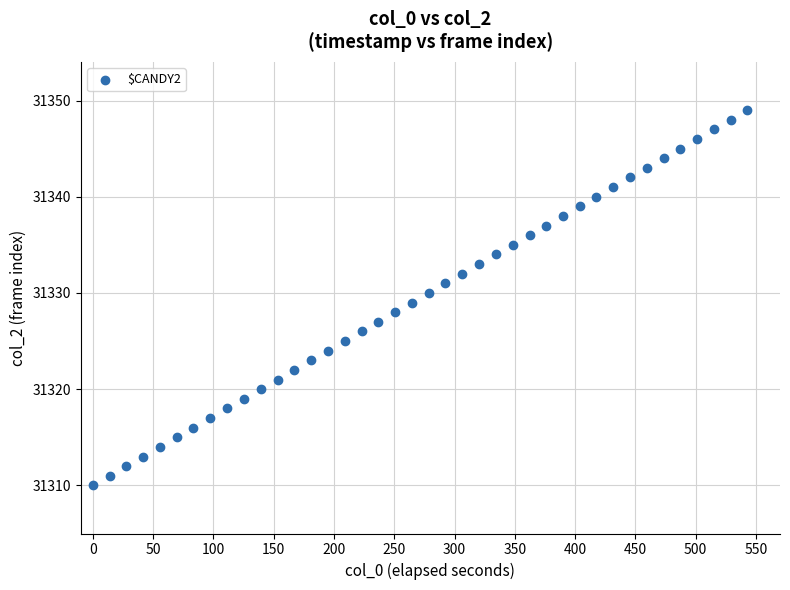

What is the range of Y values (max minus min)?

39